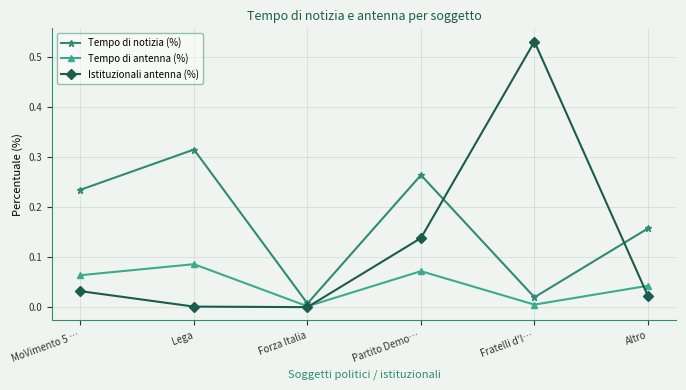

The value of Tempo di antenna (%) at Forza Italia is 0.0. True or false?

True